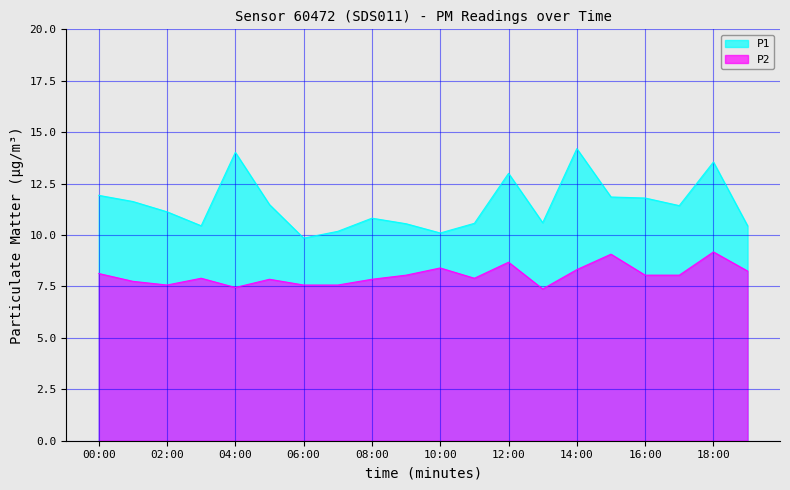

Between 03:00 and 07:00, which is larger?

03:00